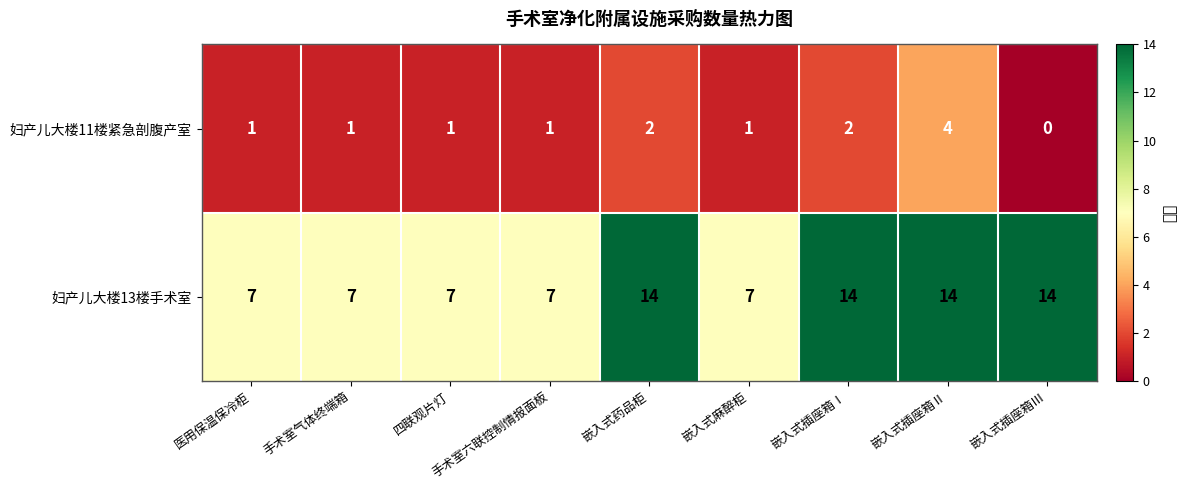

Rank the series by their maximum value, from lowest to highest.

妇产儿大楼11楼紧急剖腹产室, 妇产儿大楼13楼手术室